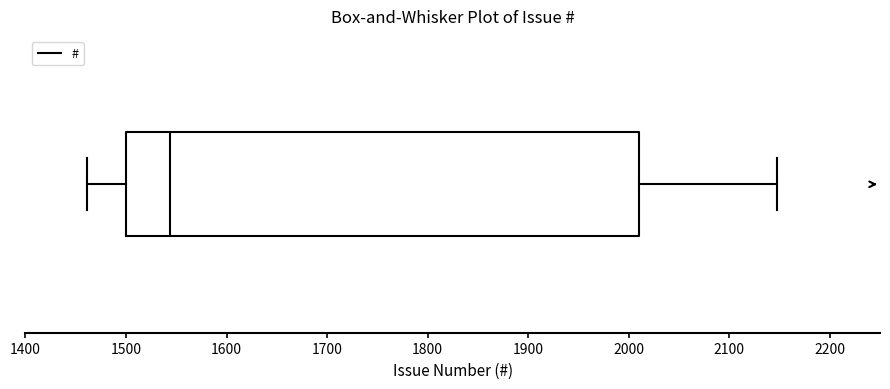

Transcribe this box plot: give where the median line is, the range the box spans, and where the two whiskers end, as read against the x-axis. The values are not printed on the chart, so give them approximately, as read against the axis.

median 1540, box 1500 to 2010, whiskers 1460 to 2150